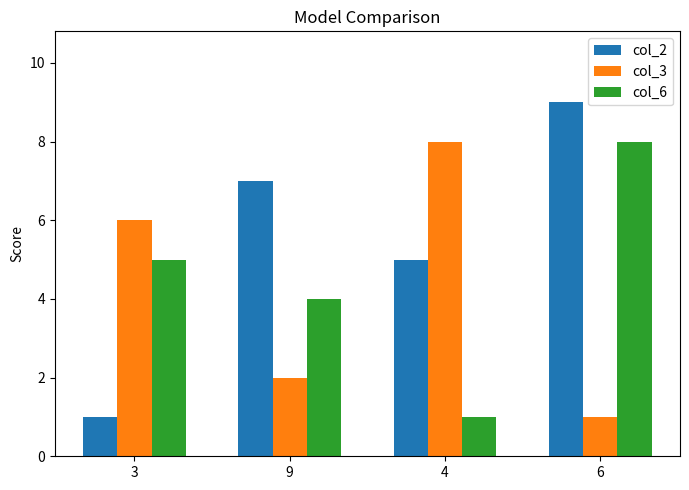

Is the value of col_6 at 9 greater than the value of col_2 at 9?

No